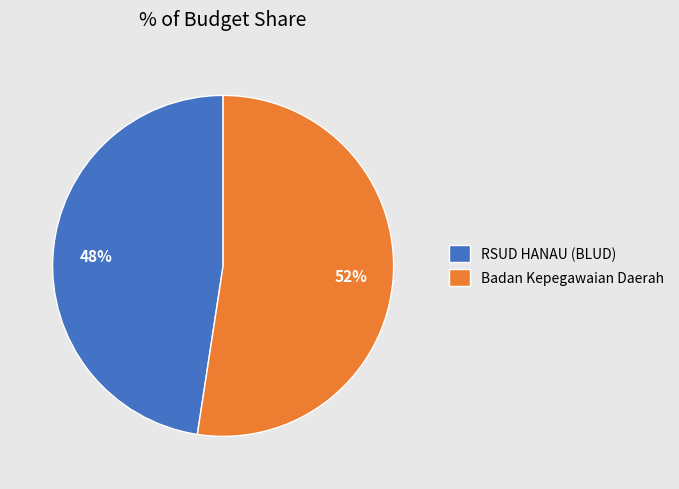

What percentage is the Badan Kepegawaian Daerah slice, to the nearest percent?

52%